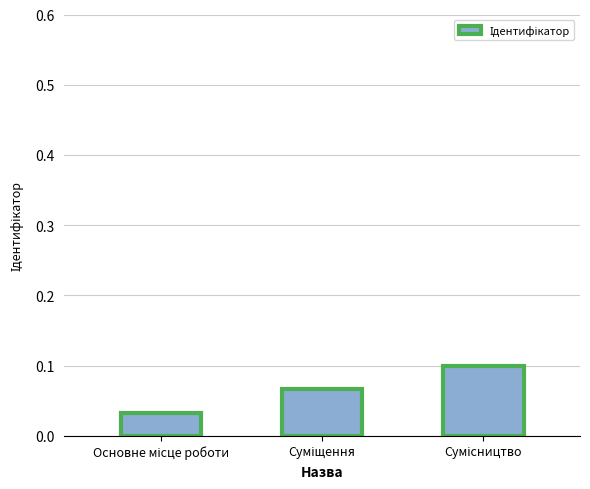

How many values are between 0 and 1?

3